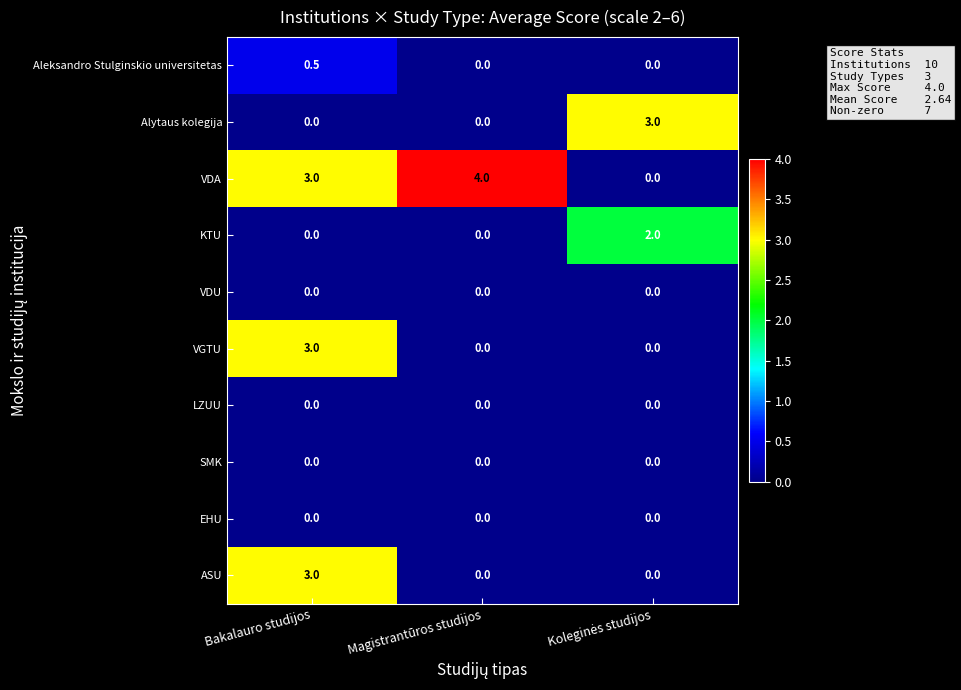

At which category is the sum across all series the highest?

Bakalauro studijos